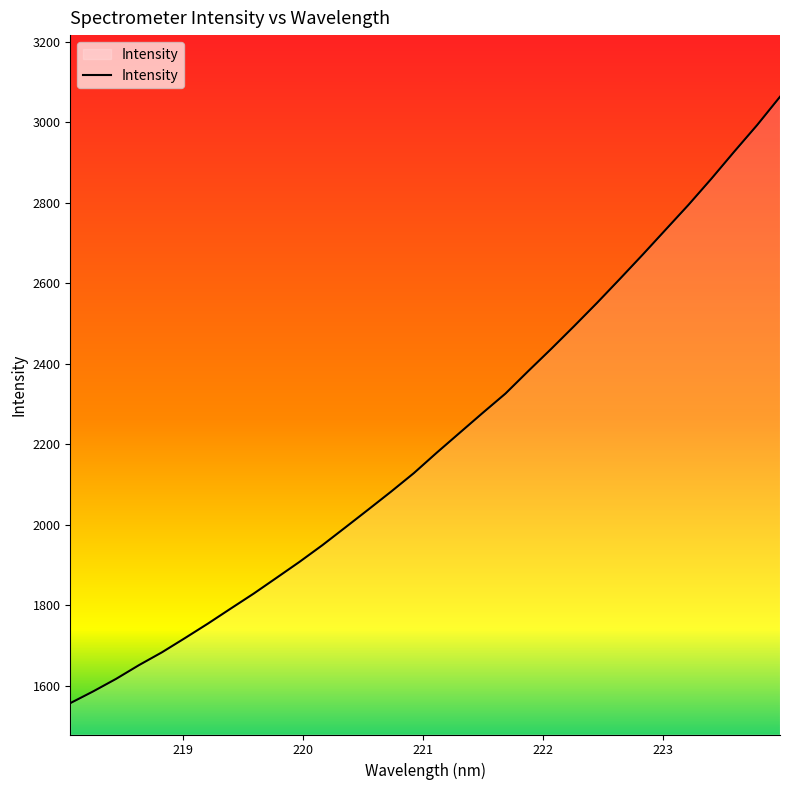

How many lines are shown in the chart?

1